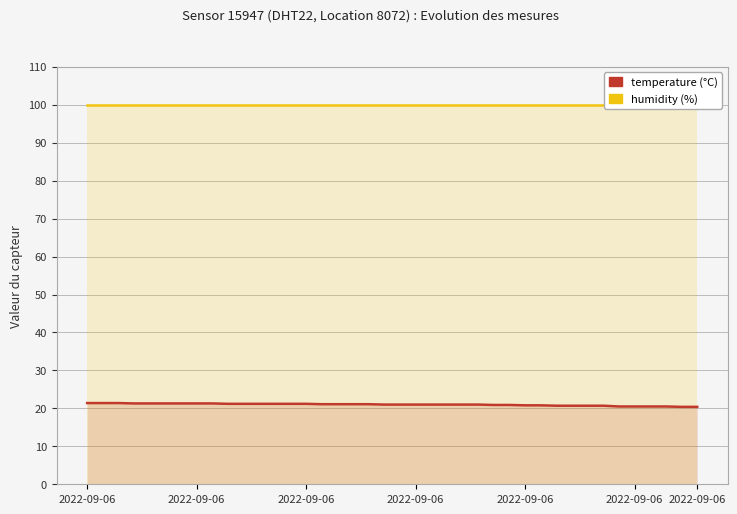

True or false: temperature and humidity intersect in this chart.

False